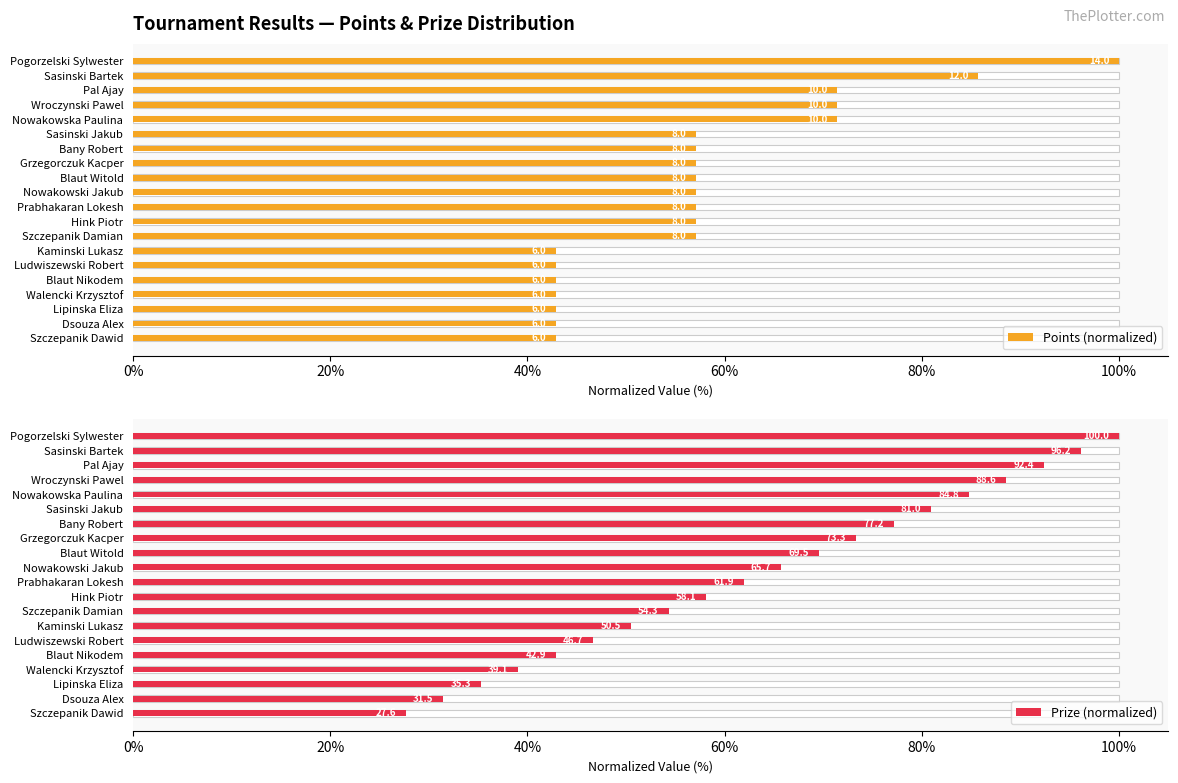

Rank the series by their maximum value, from highest to lowest.

Points (normalized), Prize (normalized)